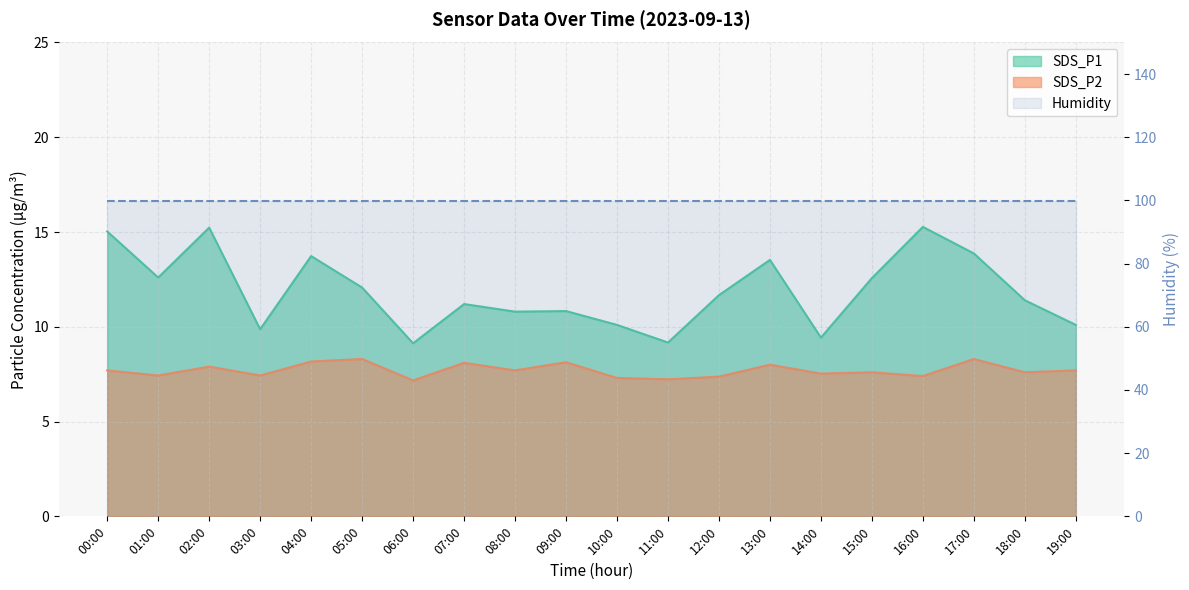

Is the value of SDS_P2 at 15:00 greater than the value of SDS_P1 at 10:00?

No